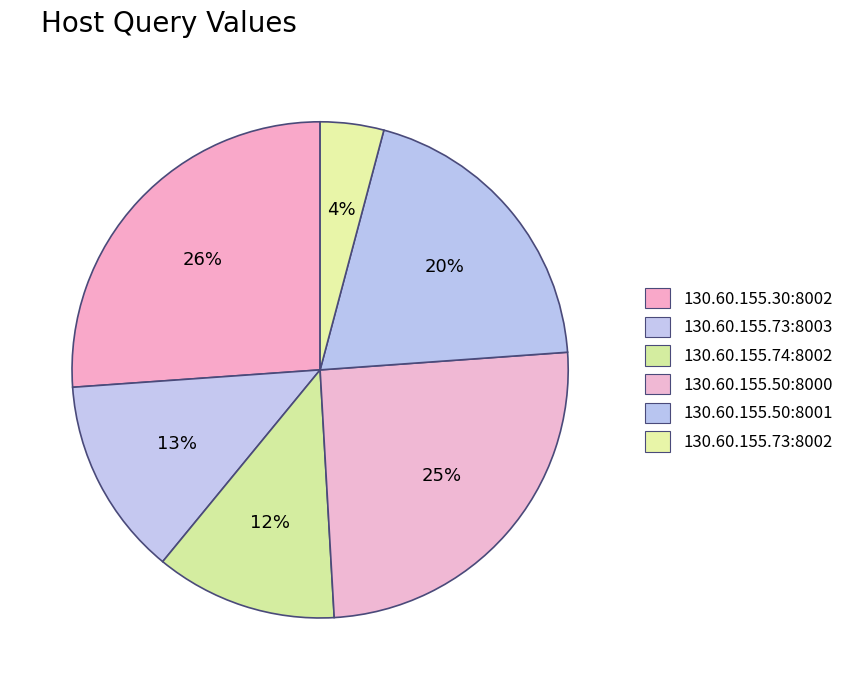

Does any single category account for the majority?

No